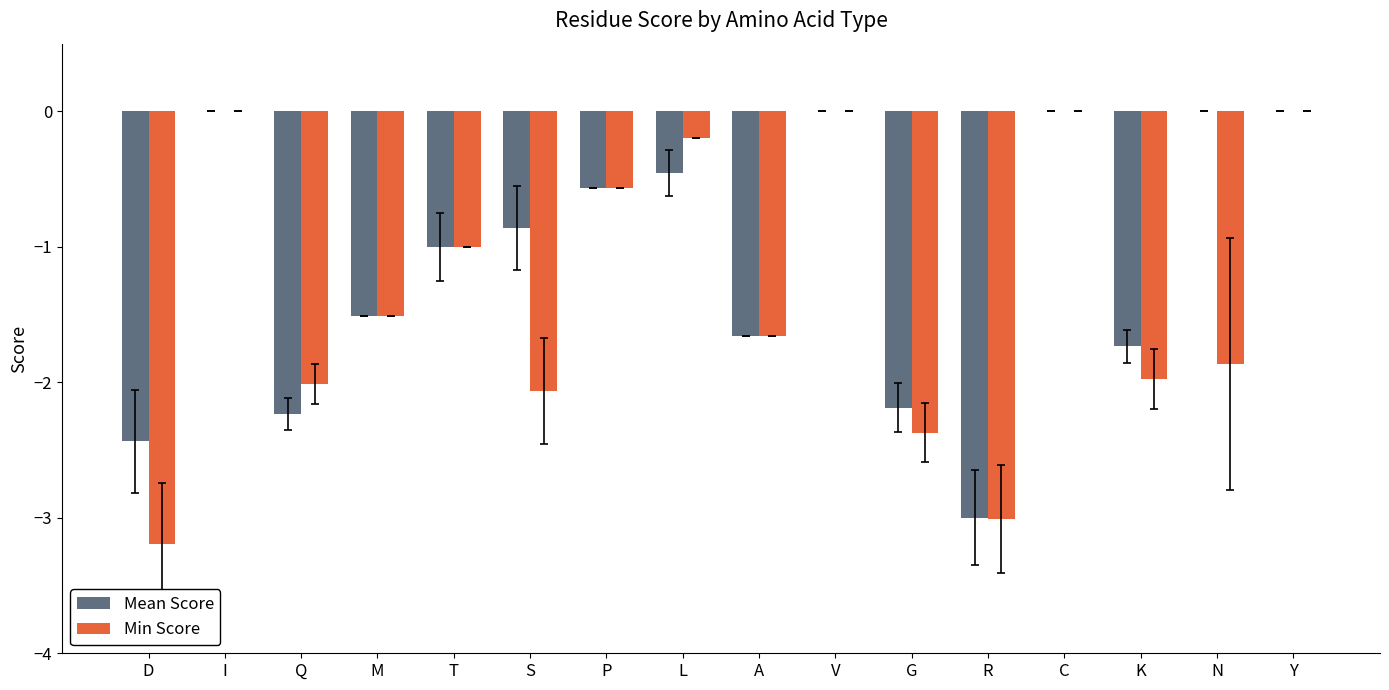

The Min Score series shows 2.2 at Y. True or false?

False